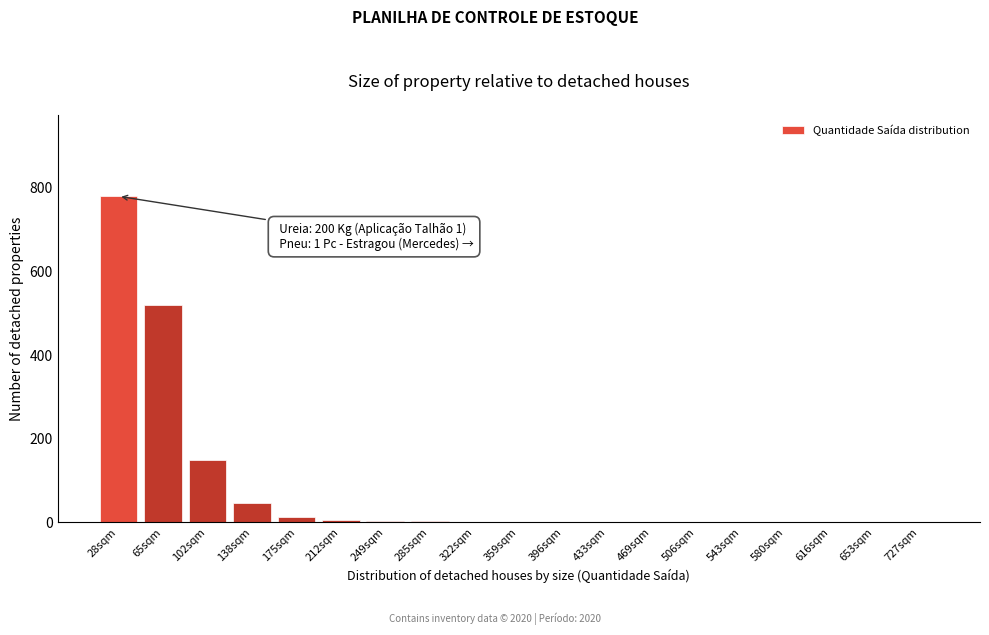

What is the sum of all values?

1519